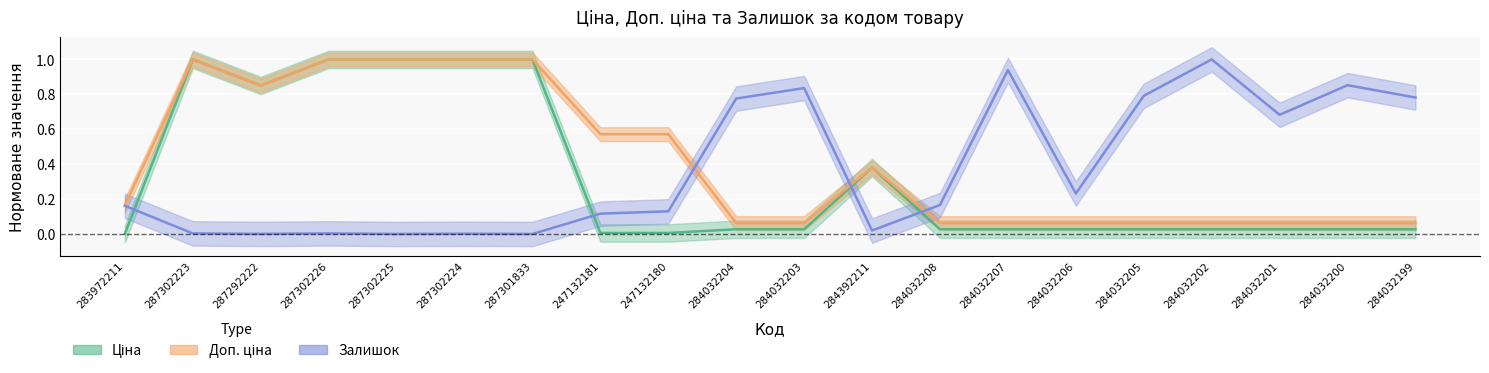

Reading left to right, transcribe all the data shown in this chart.

Ціна: 283972211=0.0	287302223=1.0	287292222=0.9	287302226=1.0	287302225=1.0	287302224=1.0	287301833=1.0	247132181=0.0	247132180=0.0	284032204=0.0	284032203=0.0	284392211=0.4	284032208=0.0	284032207=0.0	284032206=0.0	284032205=0.0	284032202=0.0	284032201=0.0	284032200=0.0	284032199=0.0
Доп. ціна: 283972211=0.2	287302223=1.0	287292222=0.9	287302226=1.0	287302225=1.0	287302224=1.0	287301833=1.0	247132181=0.6	247132180=0.6	284032204=0.1	284032203=0.1	284392211=0.4	284032208=0.1	284032207=0.1	284032206=0.1	284032205=0.1	284032202=0.1	284032201=0.1	284032200=0.1	284032199=0.1
Залишок: 283972211=0.2	287302223=0.0	287292222=0.0	287302226=0.0	287302225=0.0	287302224=0.0	287301833=0.0	247132181=0.1	247132180=0.1	284032204=0.8	284032203=0.8	284392211=0.0	284032208=0.2	284032207=0.9	284032206=0.2	284032205=0.8	284032202=1.0	284032201=0.7	284032200=0.9	284032199=0.8